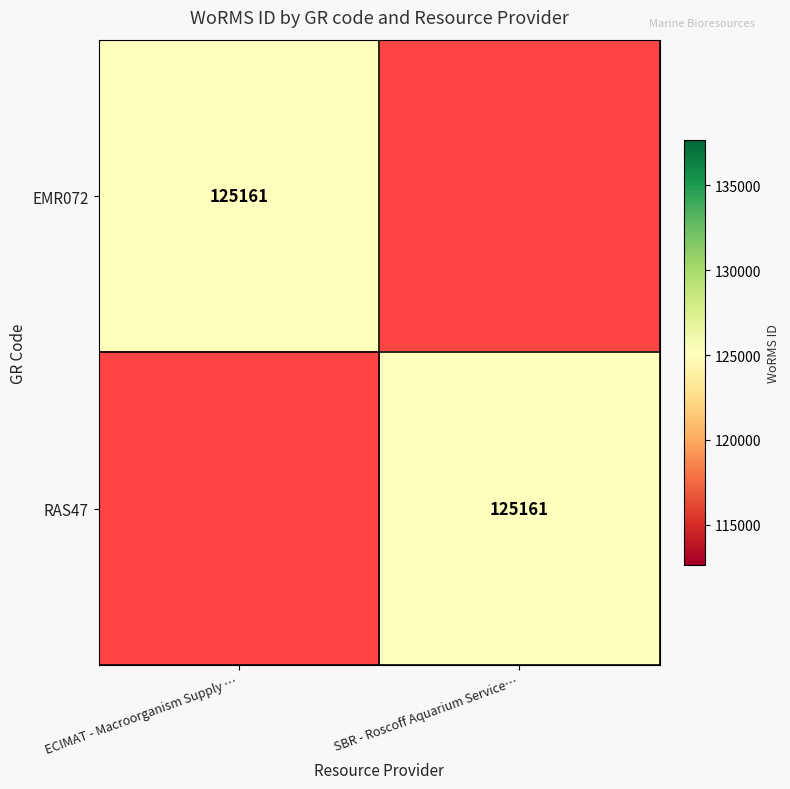

The value of EMR072 at ECIMAT - Macroorganism Supply … is 173971. True or false?

False